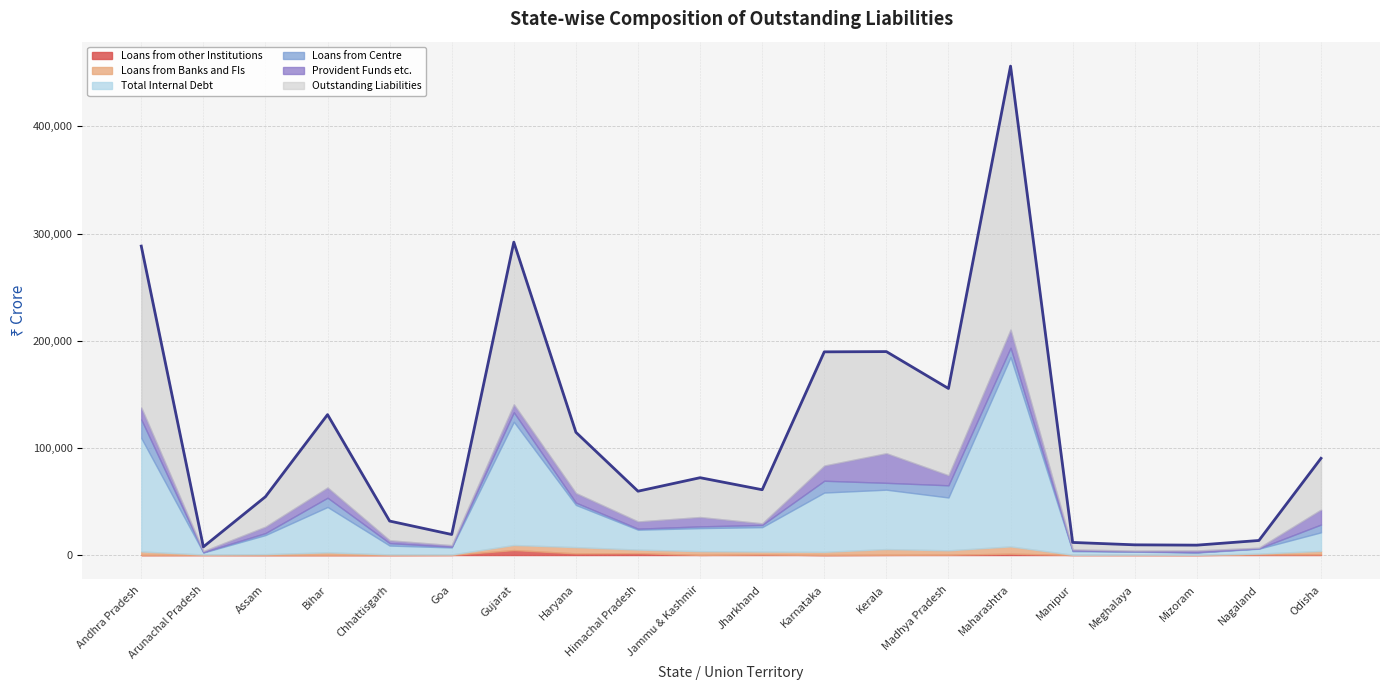

Reading left to right, transcribe all the data shown in this chart.

Loans from other Institutions: -2324	54	3	8	0	102	4630	1537	1747	141	520	0	176	286	1267	84	56	15	521	550
Loans from Banks and FIs: 3334	450	841	2518	592	432	4744	5855	3330	3479	2669	2970	5403	4113	6782	191	313	255	845	3301
Total Internal Debt: 105863	1833	17805	42324	8253	6546	114955	39340	18568	21503	22837	55332	55397	49303	176601	3321	2784	2033	4571	17340
Loans from Centre: 17254	342	1844	8632	2280	668	8857	2172	942	1624	2027	11009	6393	11362	8763	576	272	348	280	7261
Provident Funds etc.: 11256	999	5988	9561	2641	1467	7452	8938	6738	8719	1528	14182	27625	9355	16972	1075	731	1658	610	13972
Outstanding Liabilities: 150553	3949	27937	67960	17937	9951	151309	56693	28232	36696	31356	106089	94817	80977	245795	6503	5367	4916	6750	47848